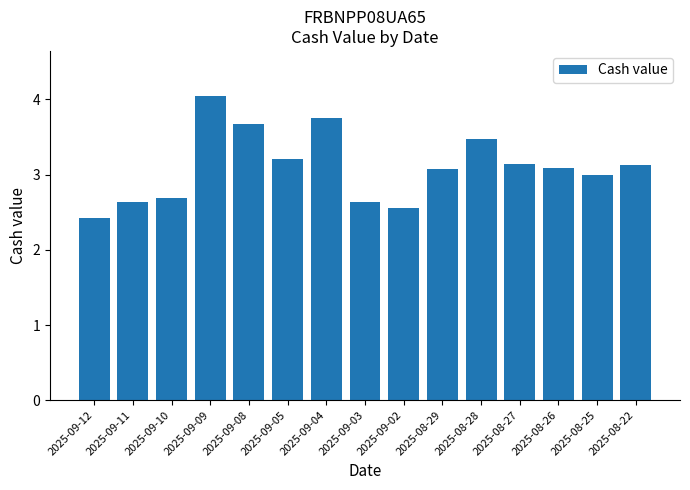

Is it true that the value at 2025-08-25 is 3.0?

True